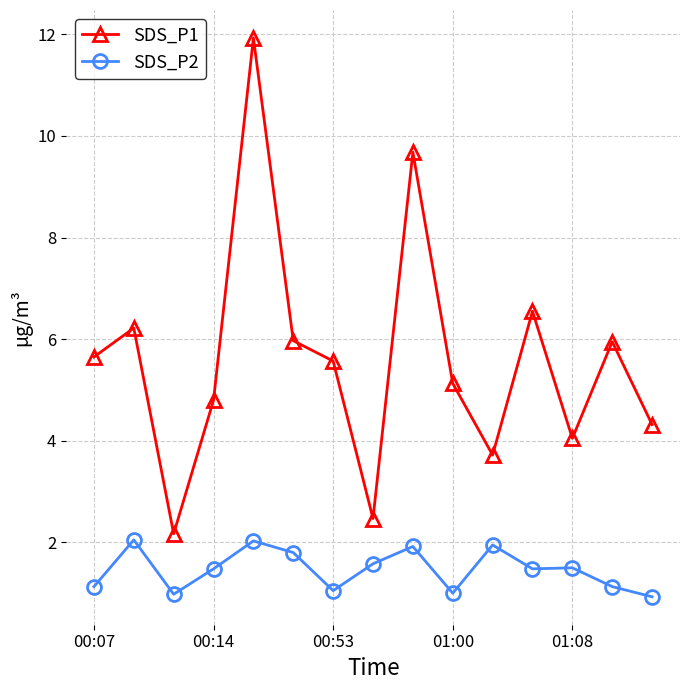

How many interior local peaks does the SDS_P1 series have?

5